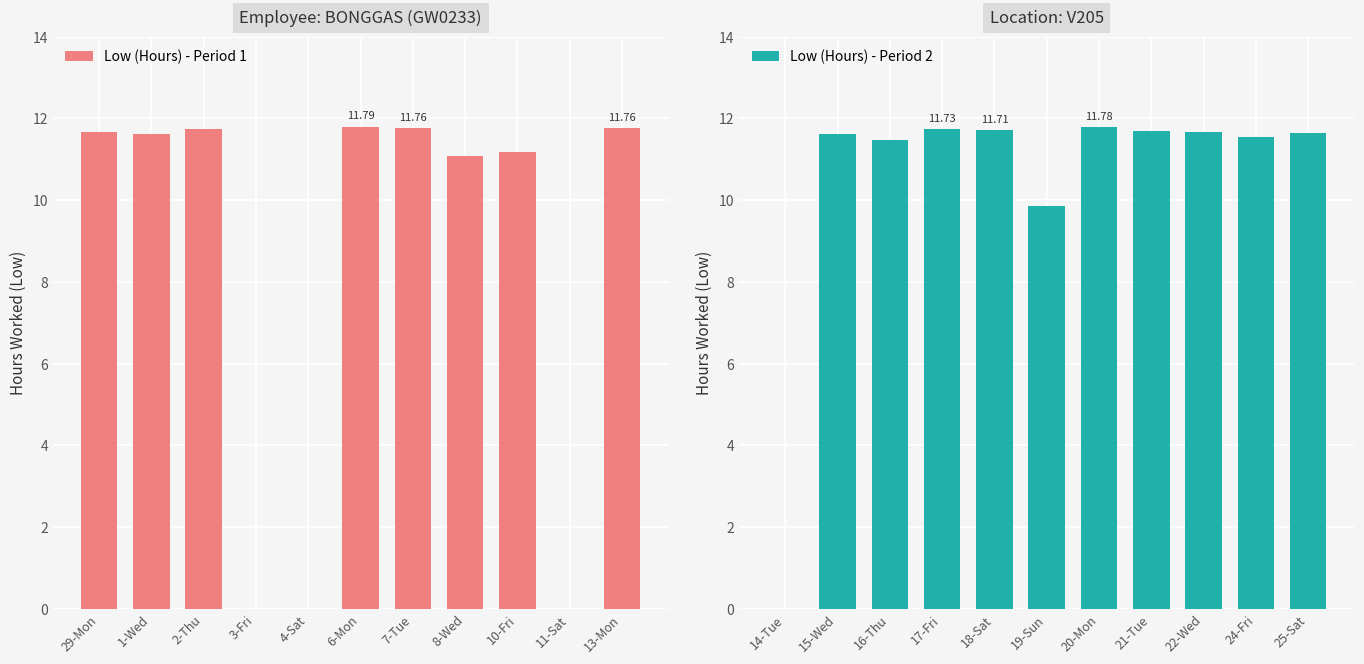

How many values in the Low (Hours) - Period 2 series exceed 11?

9